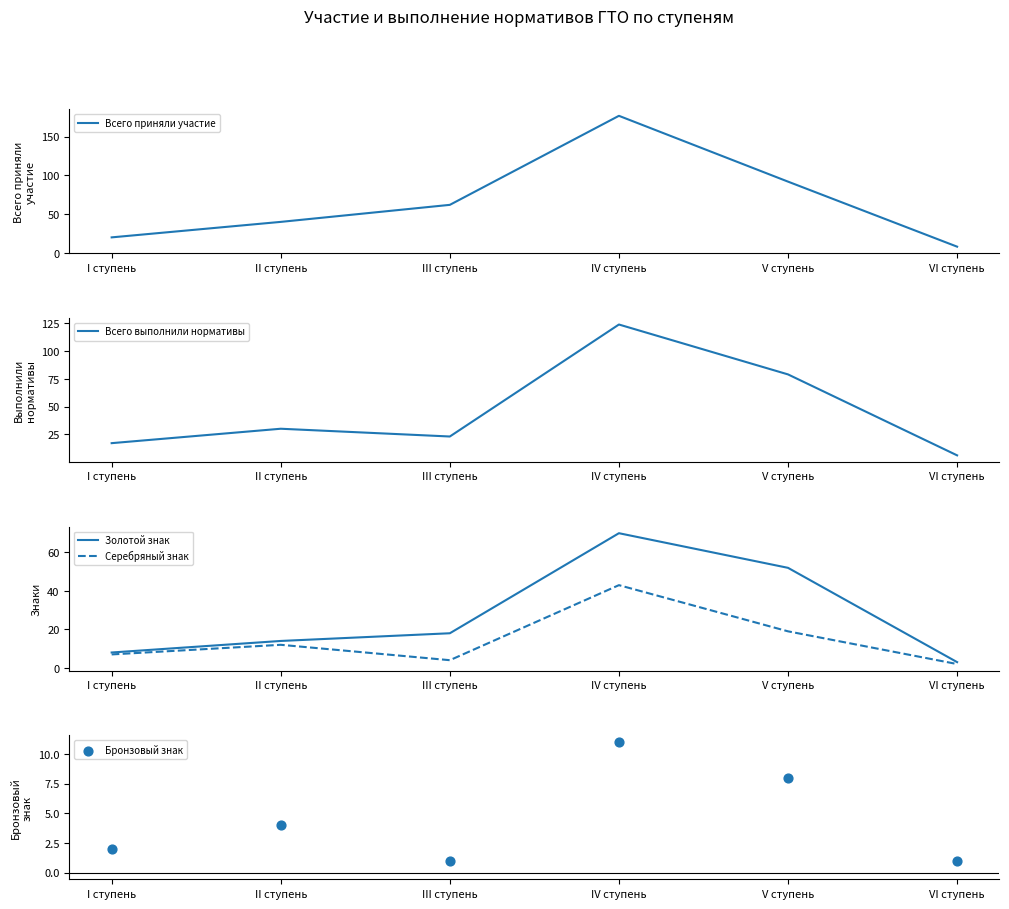

Which series has the widest spread of Y values?

Всего приняли участие